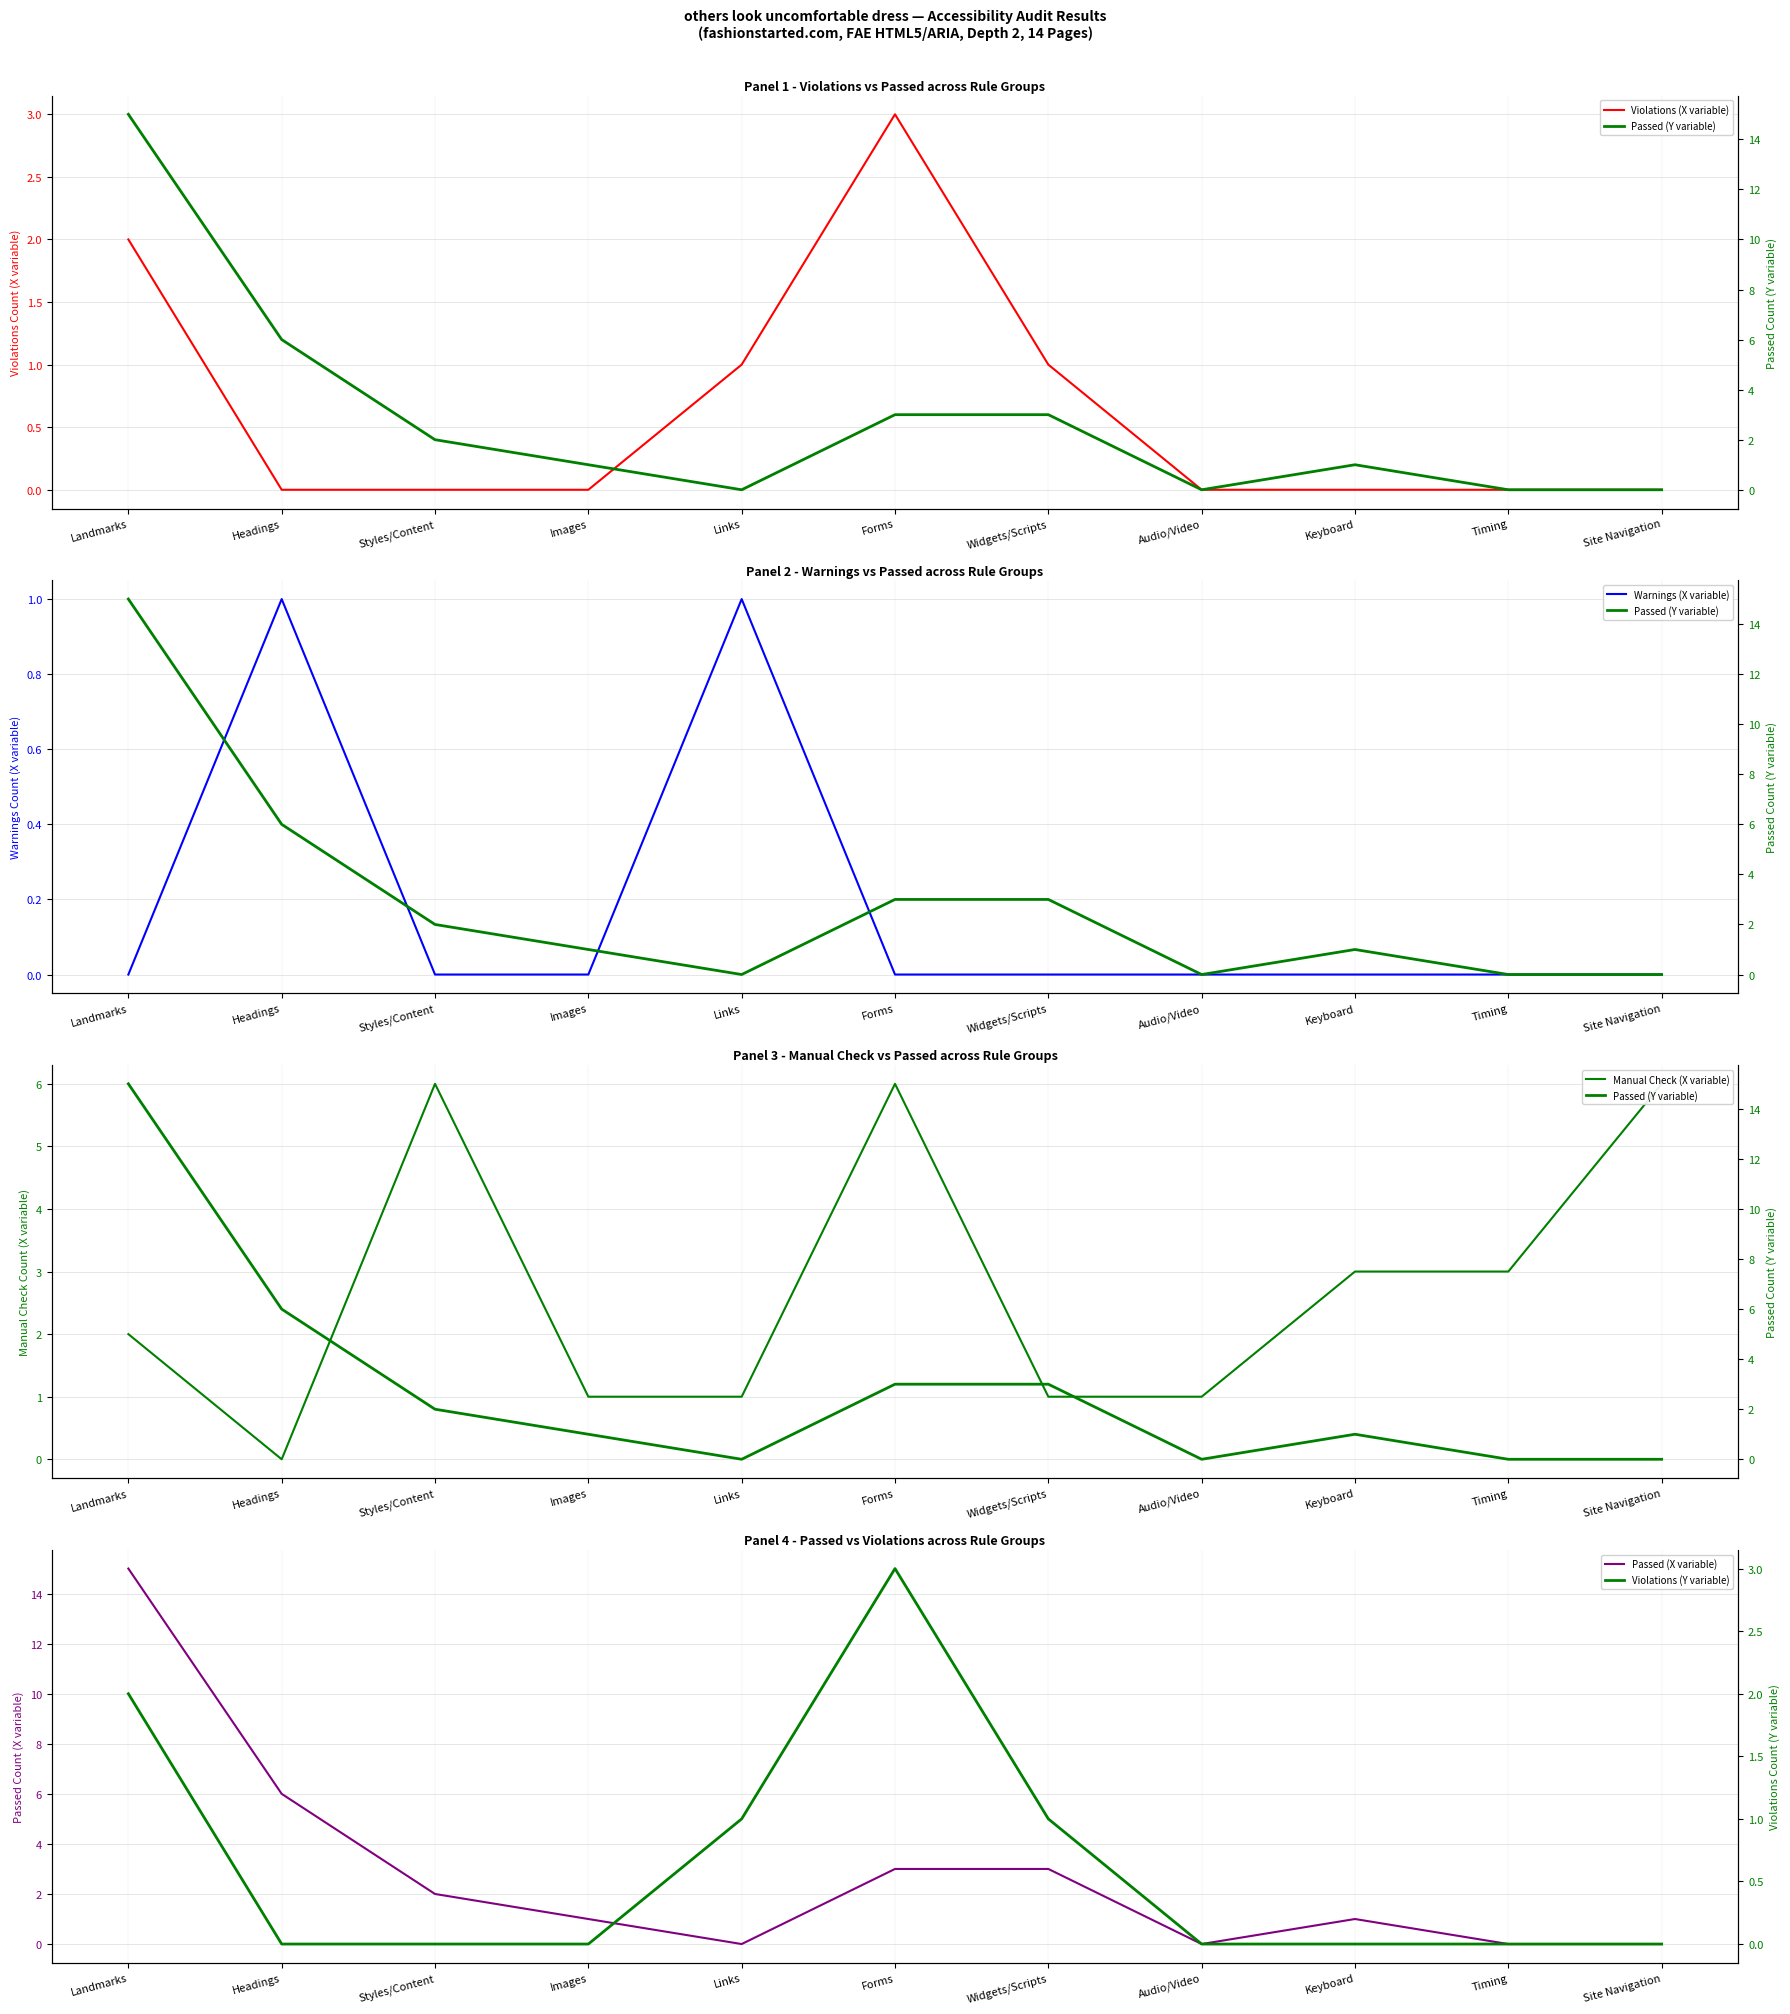

List the series in order of their peak value, lowest first.

Warnings (X variable), Violations (X variable), Violations (Y variable), Manual Check (X variable), Passed (X variable), Passed (Y variable)